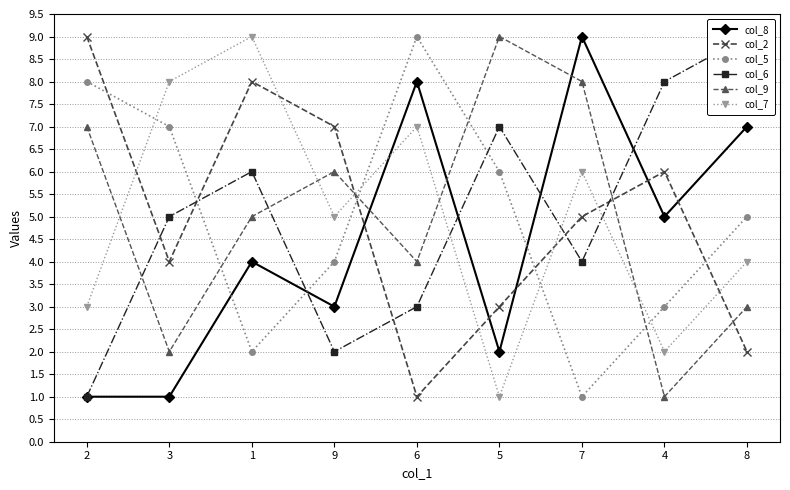

What is the label of the 8th point from the left?

4